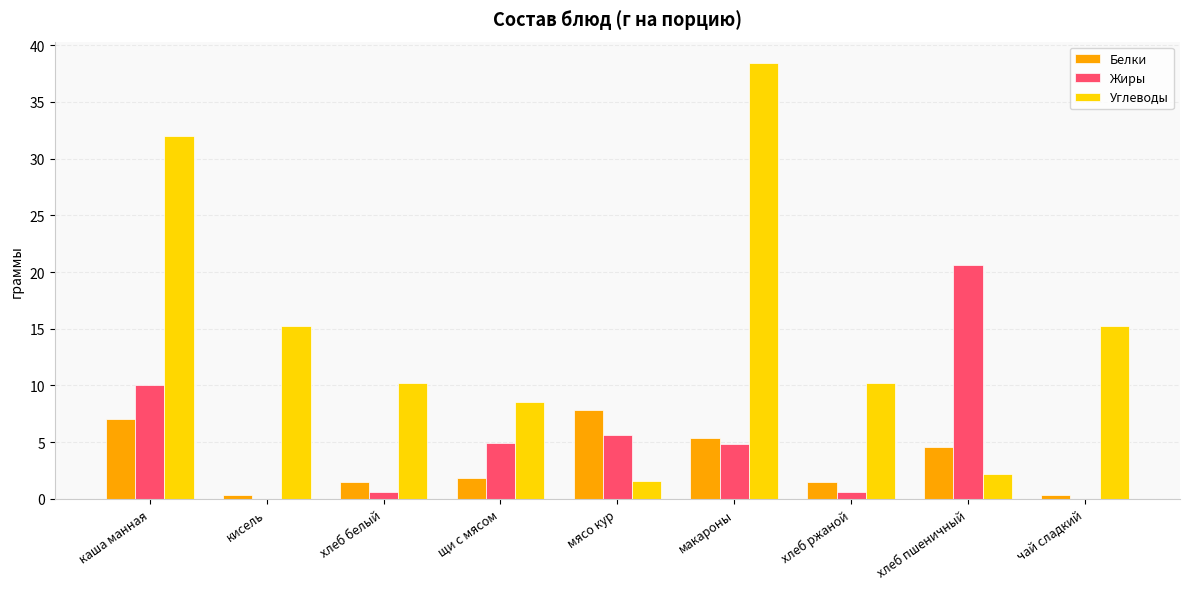

What is the difference between the Белки values at хлеб белый and кисель?

1.2